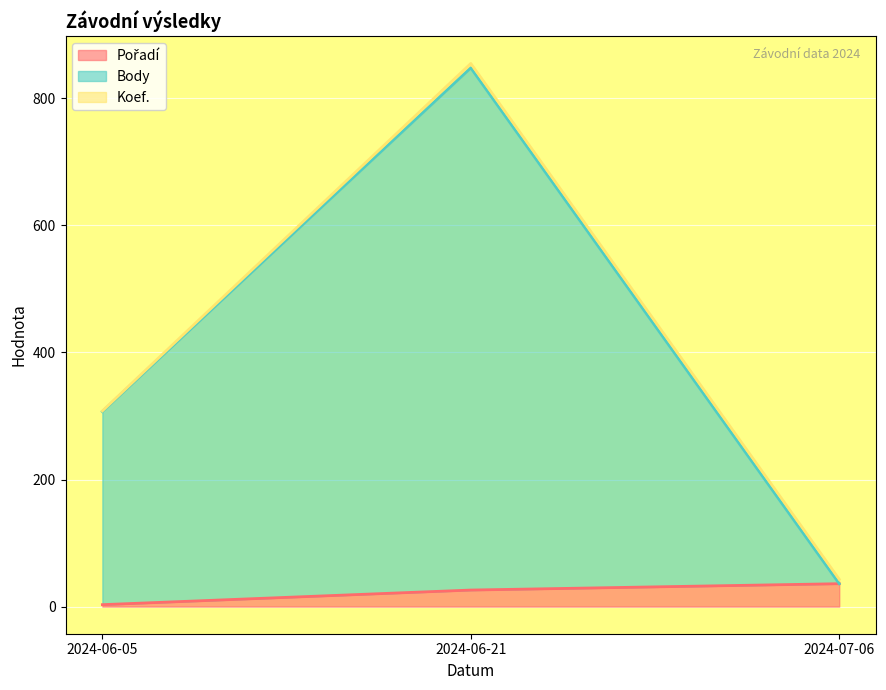

Does the chart display data point markers on the line(s)?

No